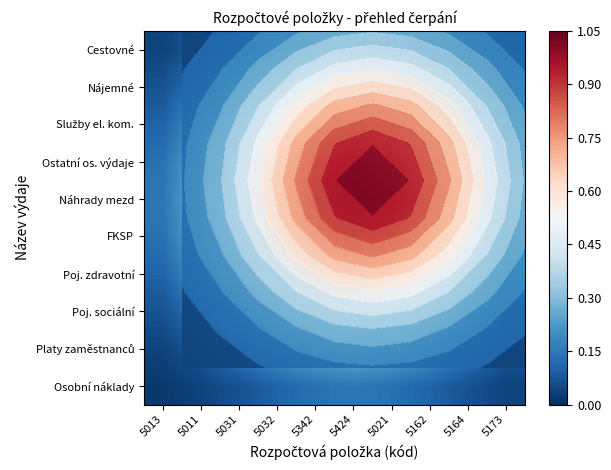

What is the spread (max minus min) of values at 5013?

0.1